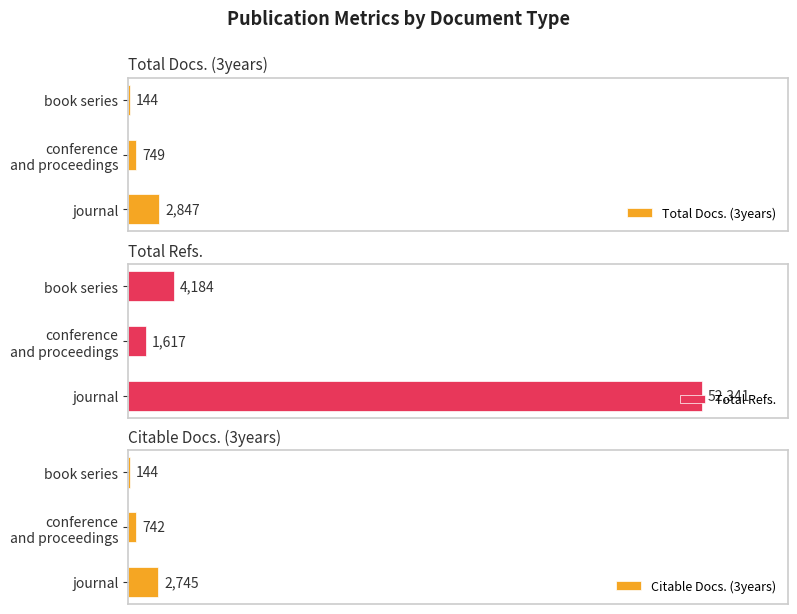

What is the average value of the Citable Docs. (3years) series?

1210